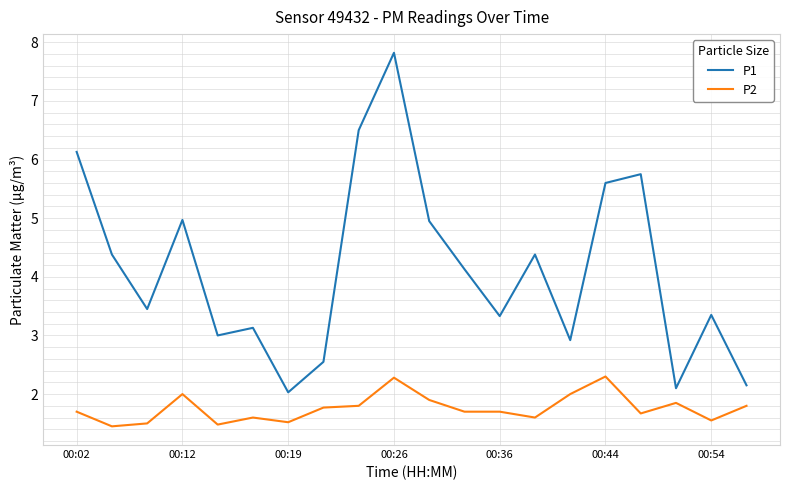

What is the lowest value of the P1 series?

2.0